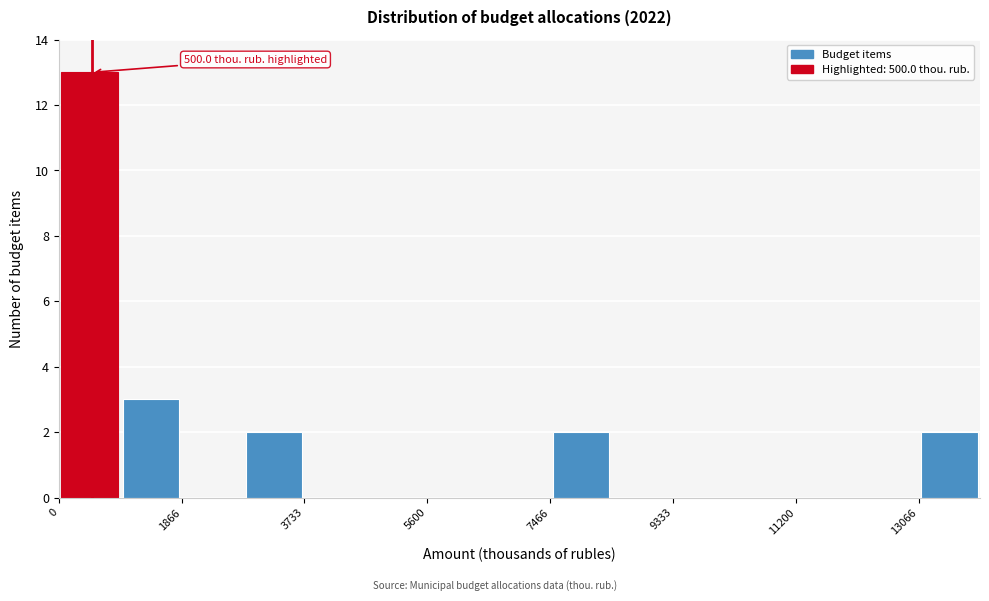

Over which range of the x-axis is the bar tallest?

0 to 1000